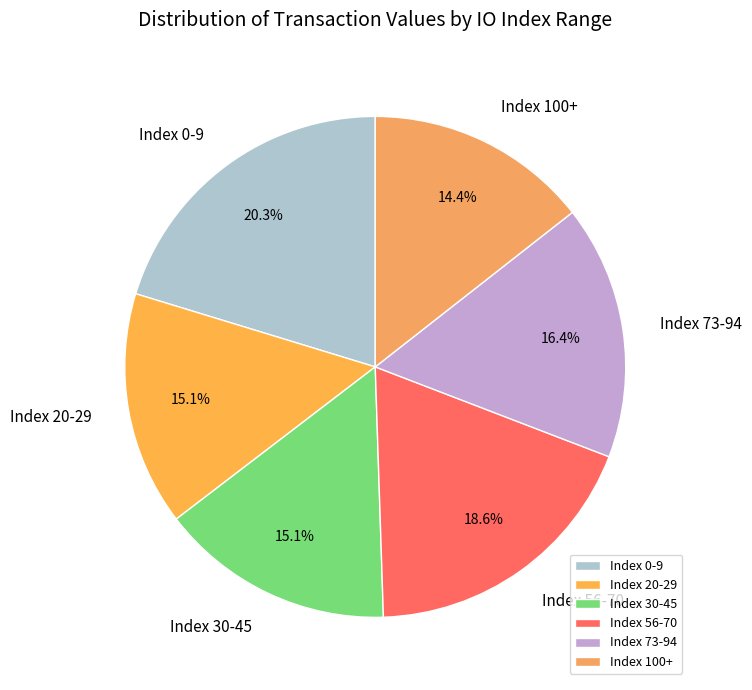

Does Index 0-9 represent more than half of the total?

No